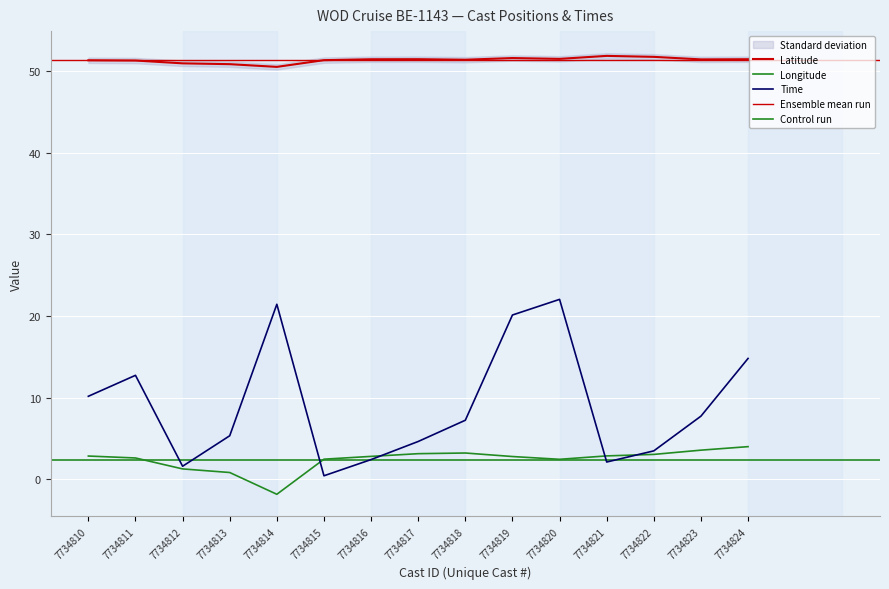

What is the average value of the Time series?

9.1